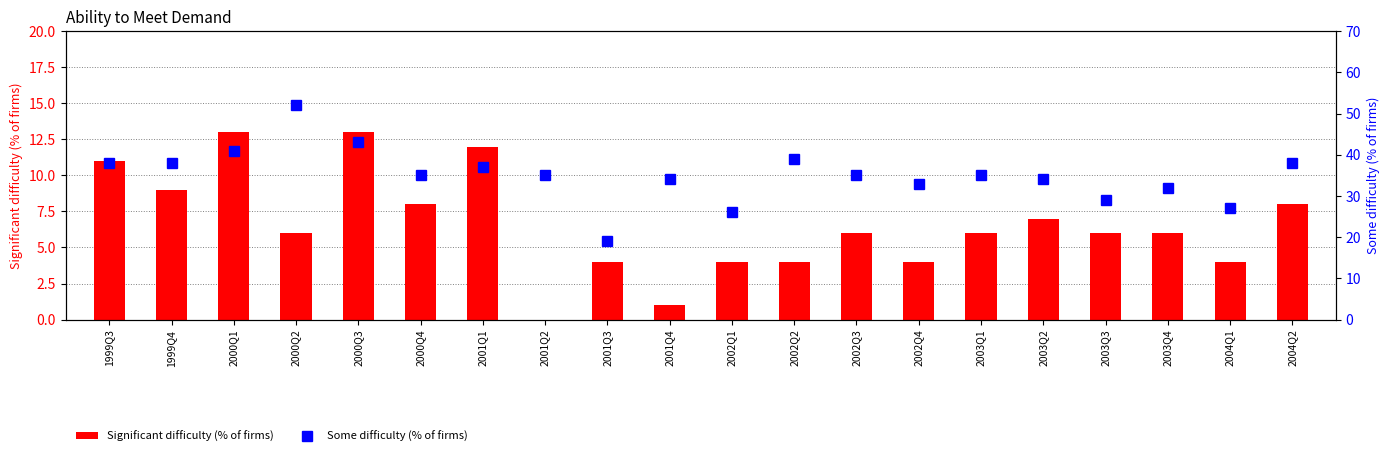

Which category has the highest value across all series?

2000Q2